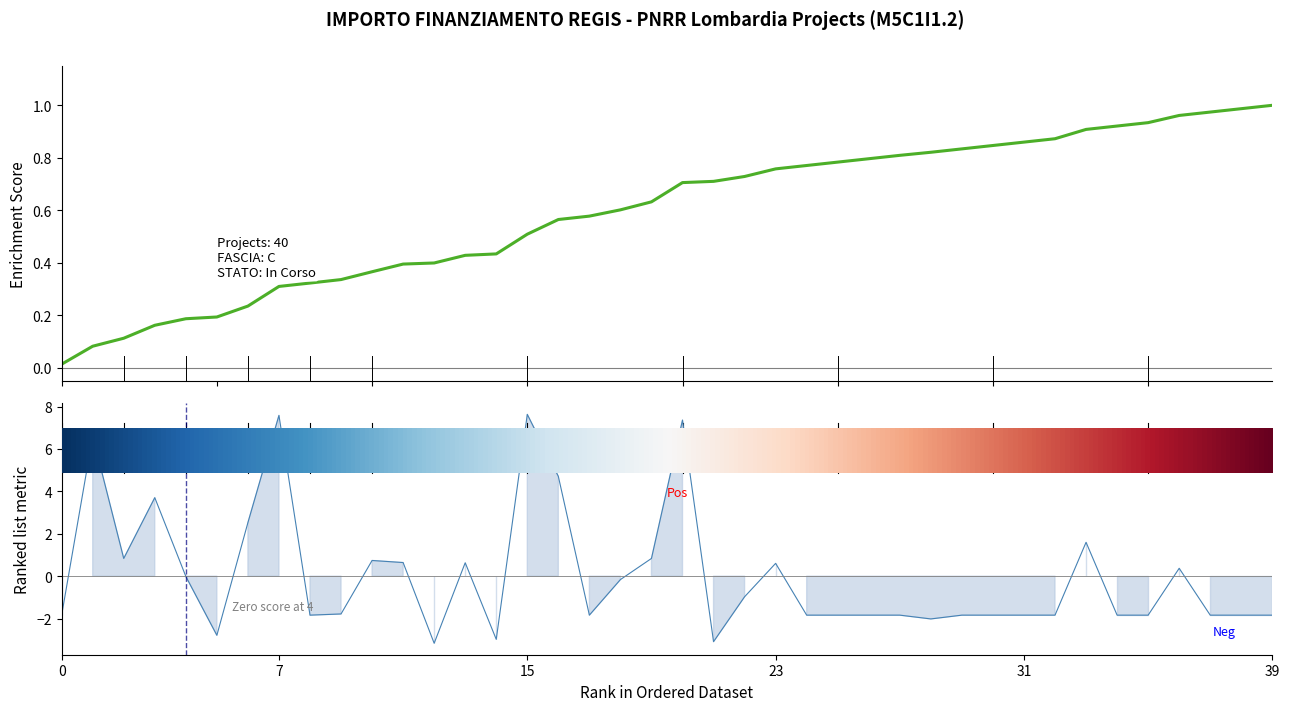

What is the smallest value displayed?

-3.2